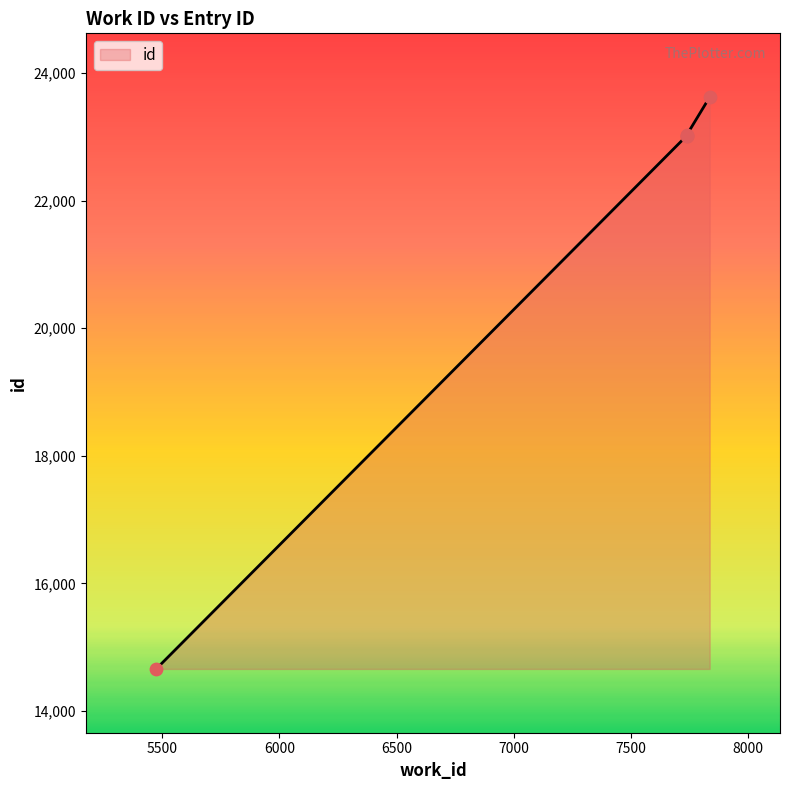

Which has a higher value, 7836 or 7738?

7836